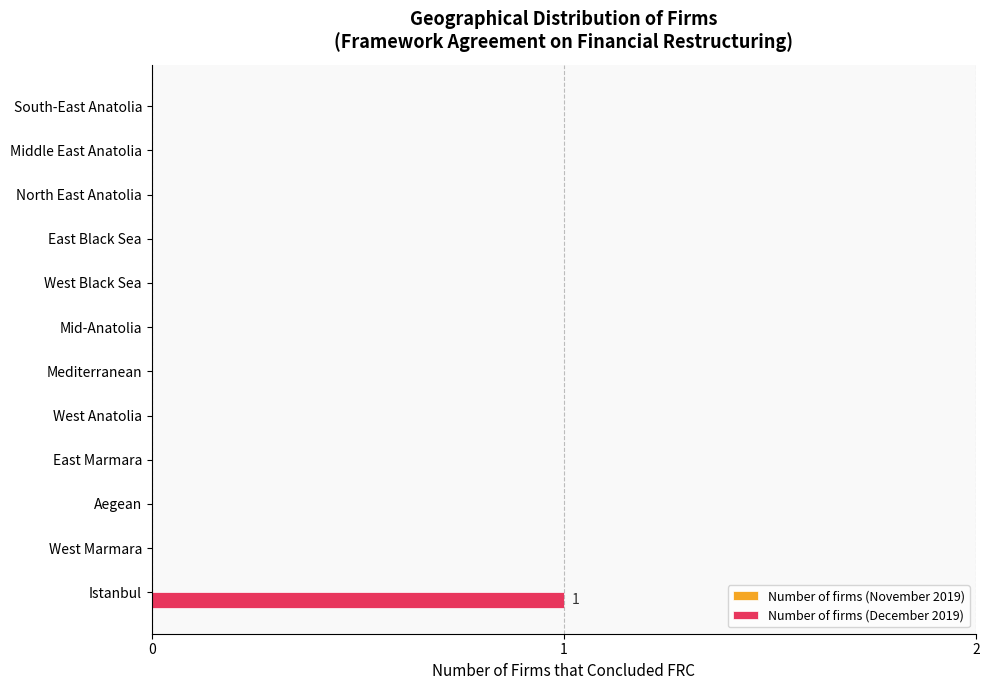

At which category does the chart reach its peak across all series?

Istanbul